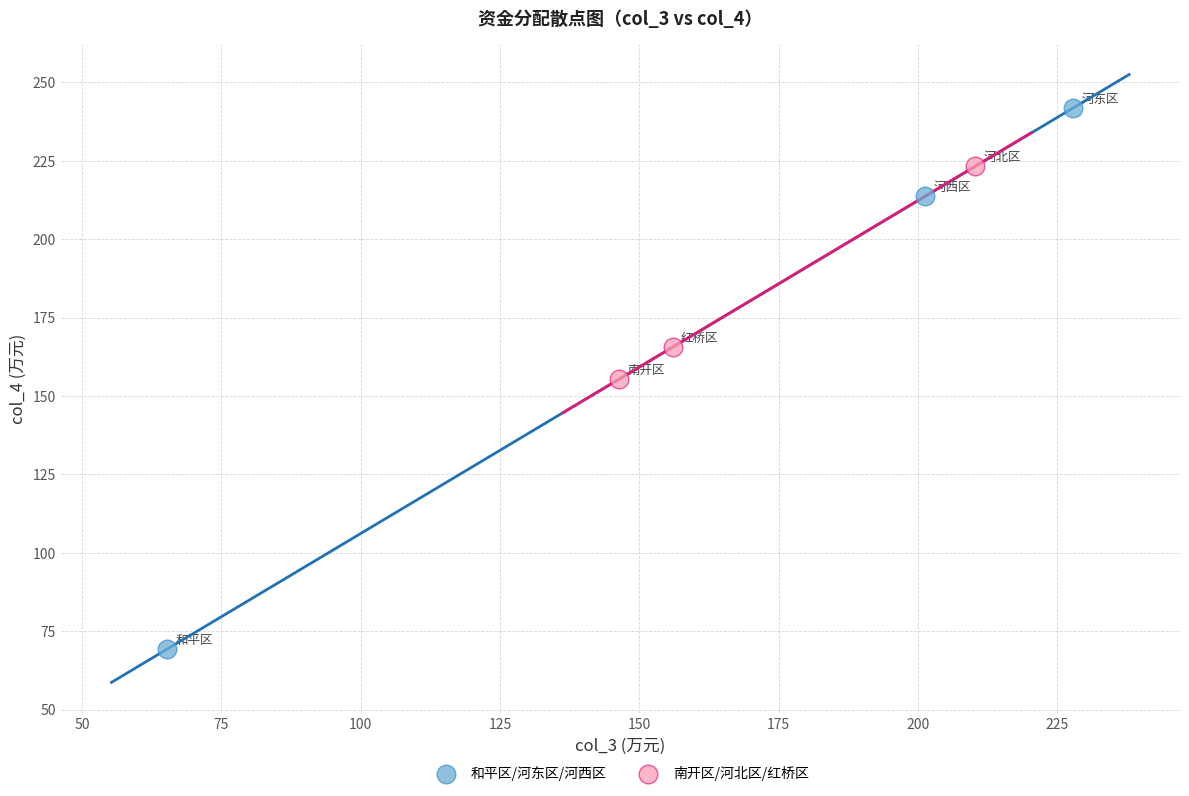

Which series contains the highest Y value?

和平区/河东区/河西区